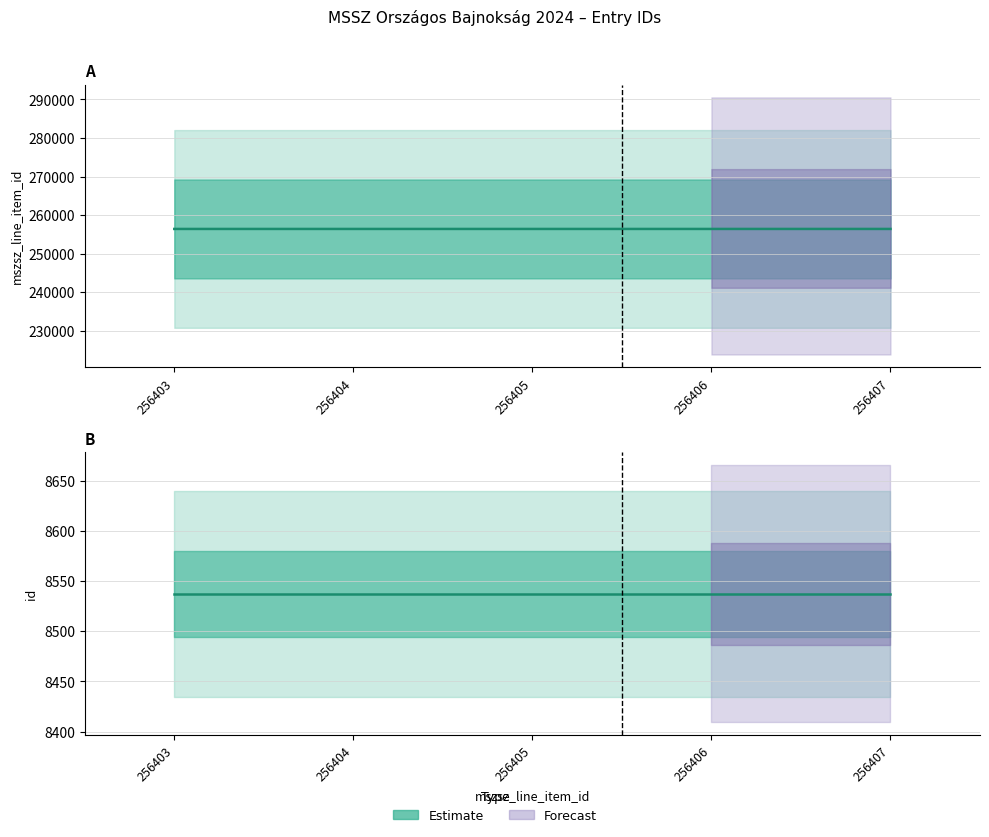

Is this an area chart (filled region under the line)?

No